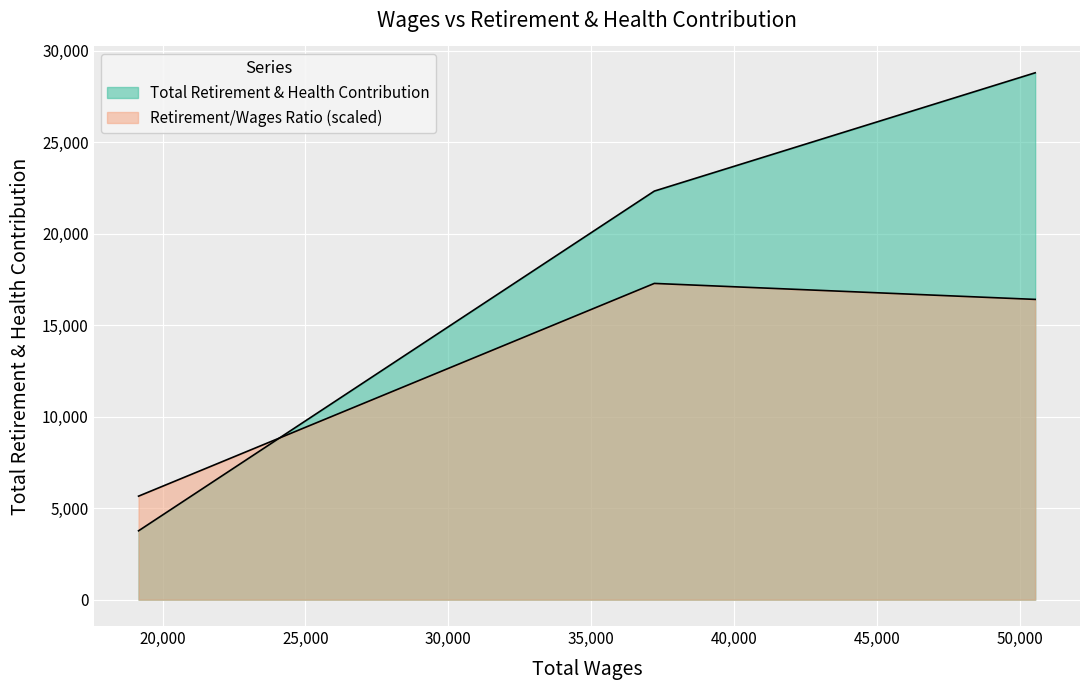

Does the chart display data point markers on the line(s)?

No